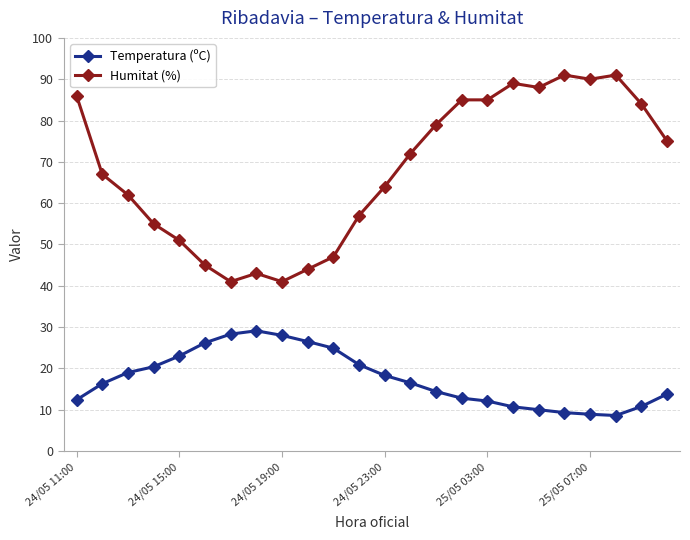

Which series has the largest total across all categories?

Humitat (%)